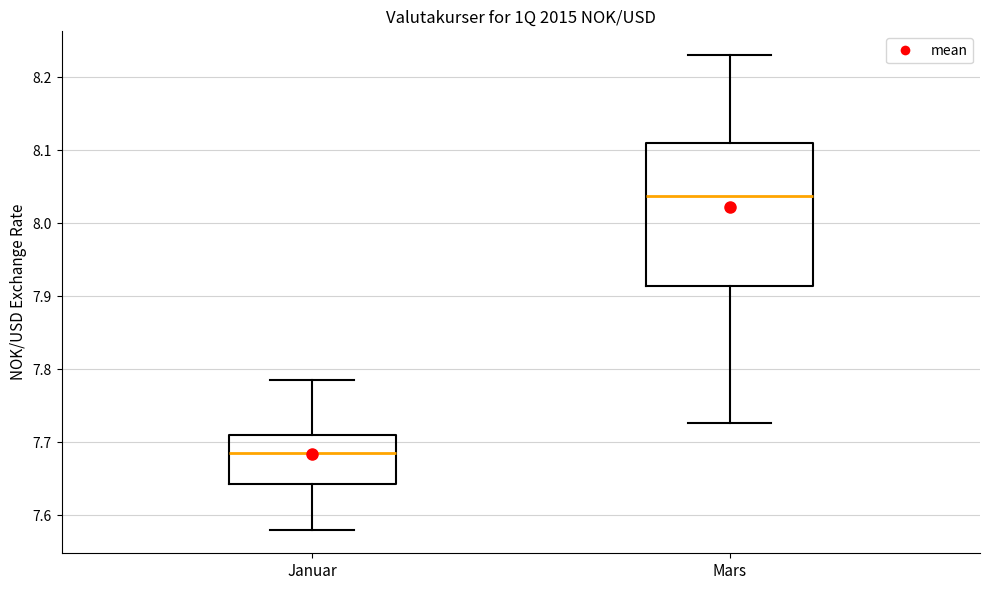

Which box is the tallest, from its lower edge to its upper edge?

Mars